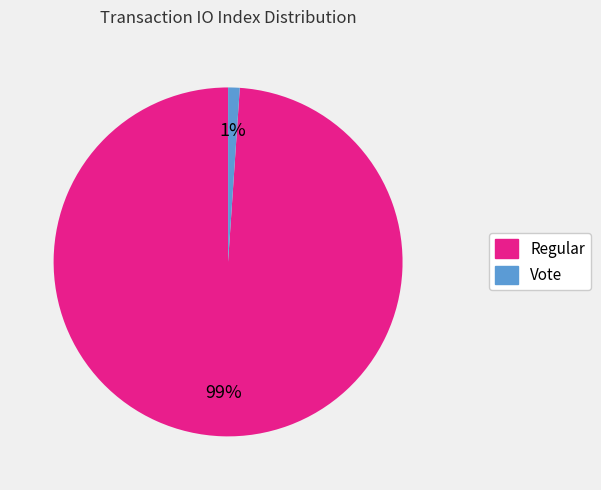

Is the sum of Regular and Vote greater than half?

Yes